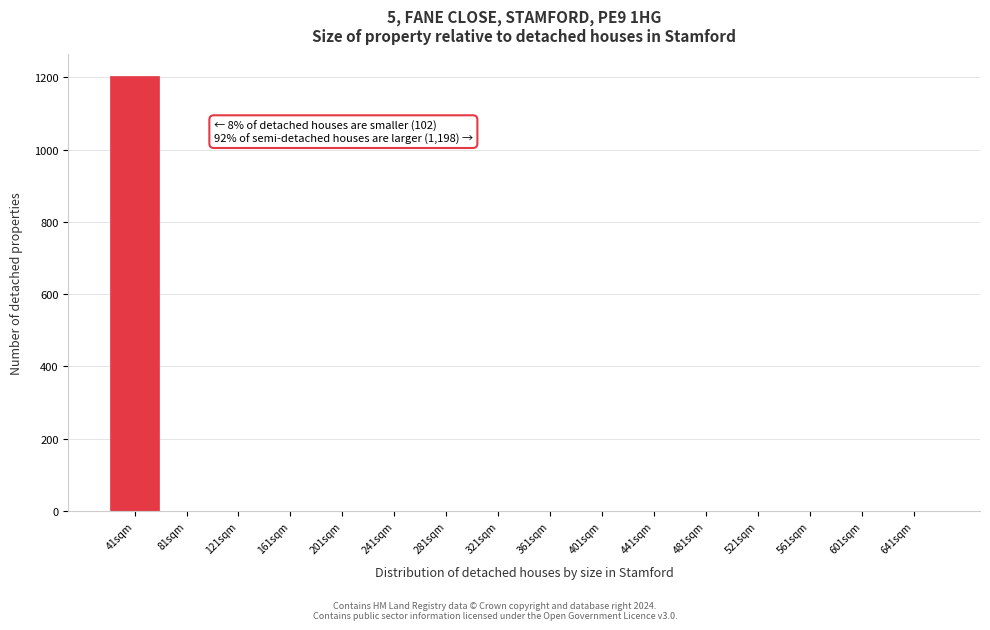

Reading left to right, list all the values displayed in this chart.

41sqm=1203	81sqm=0	121sqm=0	161sqm=0	201sqm=0	241sqm=0	281sqm=0	321sqm=0	361sqm=0	401sqm=0	441sqm=0	481sqm=0	521sqm=0	561sqm=0	601sqm=0	641sqm=0